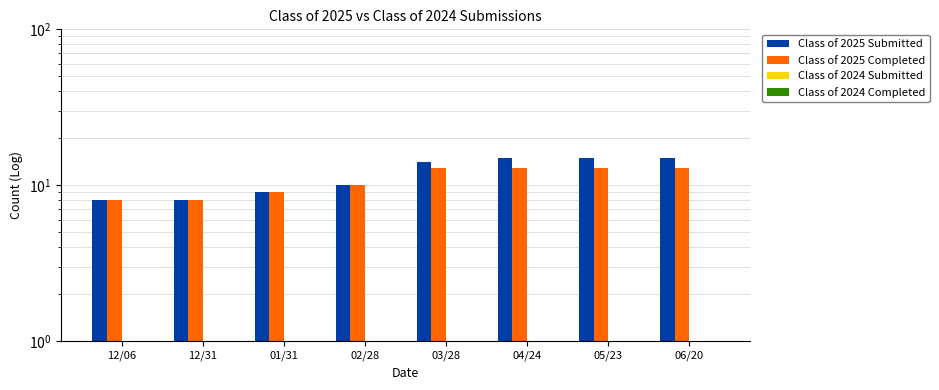

True or false: Class of 2025 Submitted has a value of 8.0 at 12/06.

True